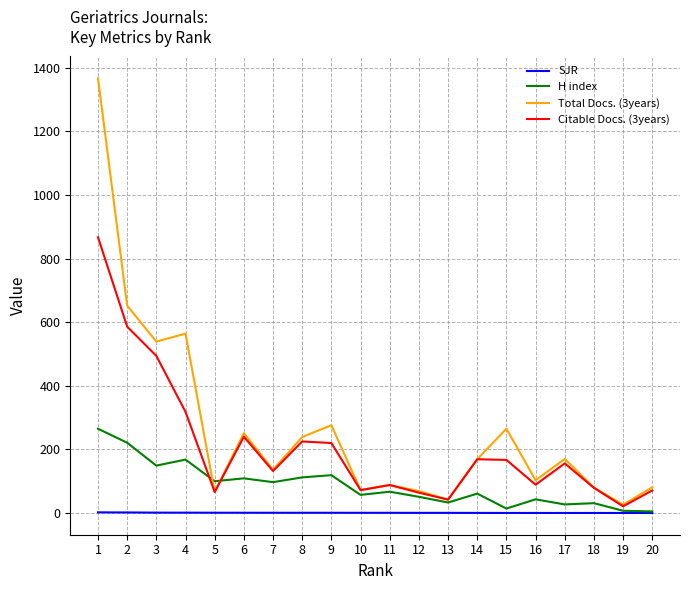

Is the value of H index at 18 greater than the value of Citable Docs. (3years) at 10?

No